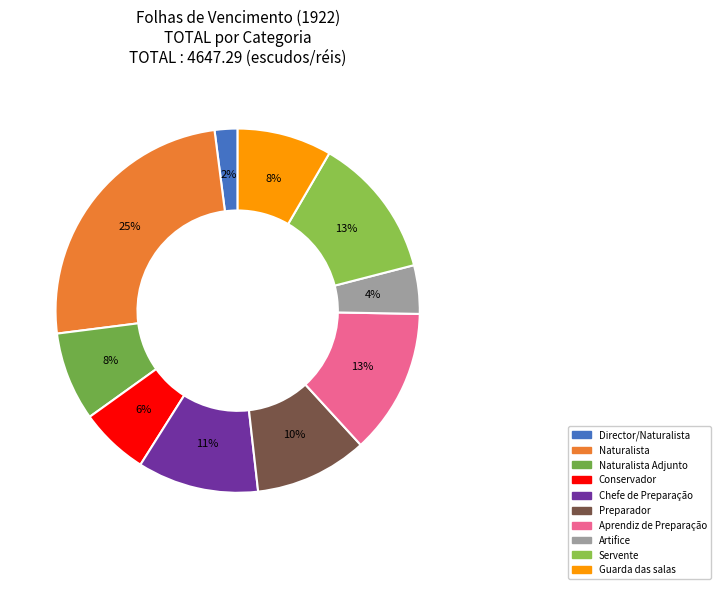

To the nearest percent, what is the average slice percentage?

10%